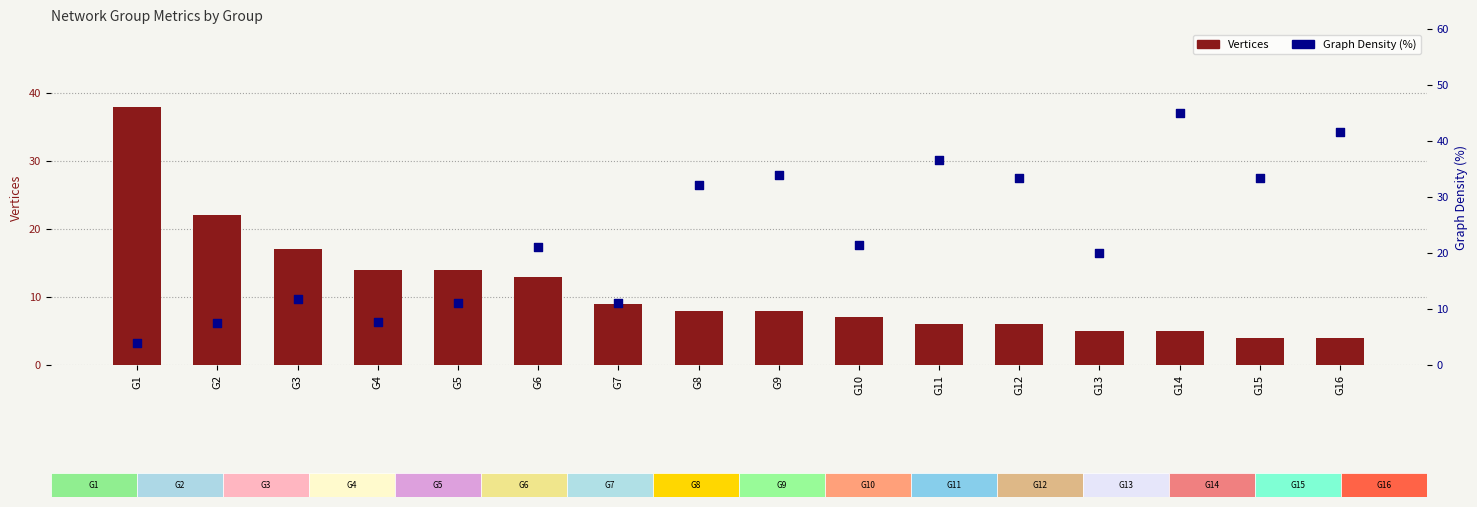

What is the total value across all series at G3?

28.8